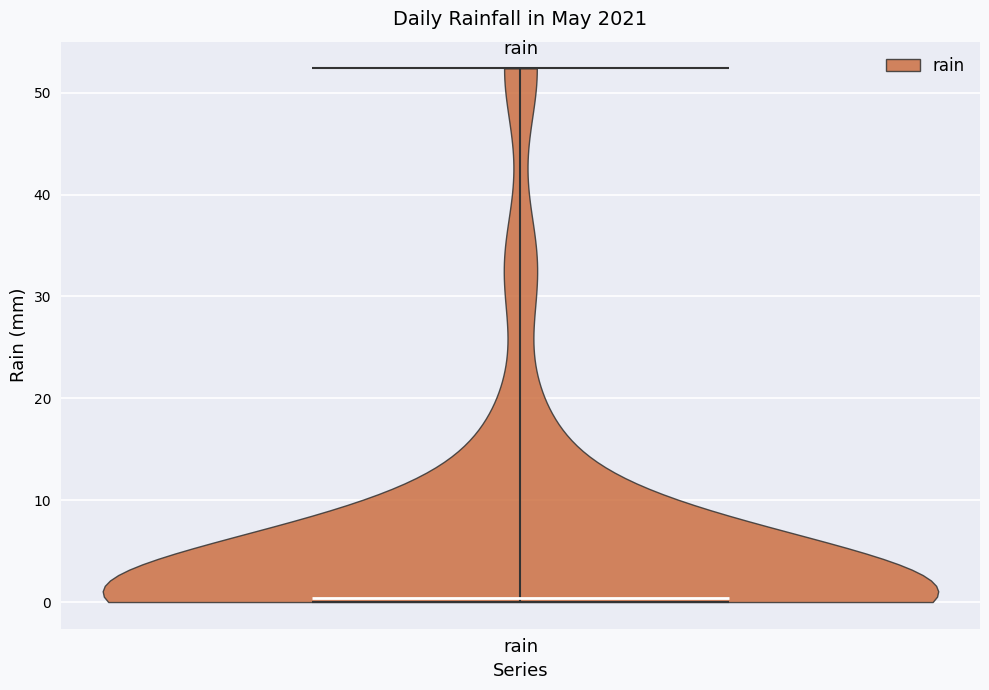

Read this violin plot against the y-axis: where its median line is, and the lowest and highest points the violin reaches. The values are not printed on the chart, so give them approximately, as read against the axis.

median line 0, lowest point 0, highest point 52